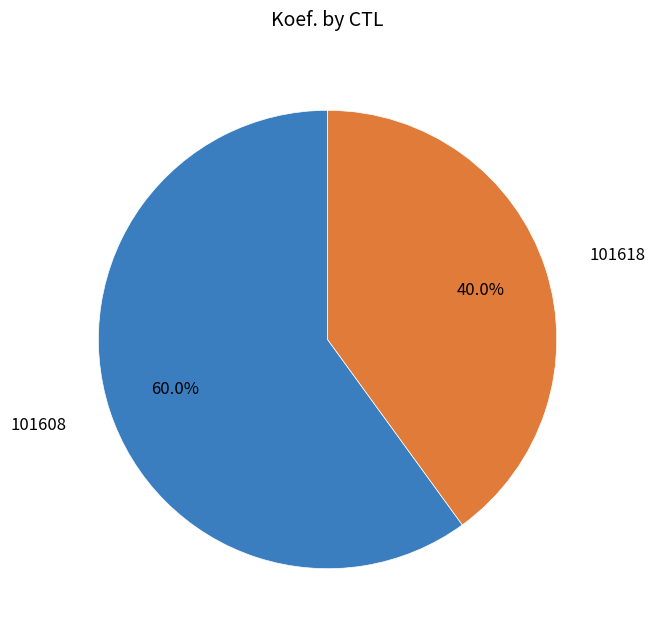

Does any single category account for the majority?

Yes